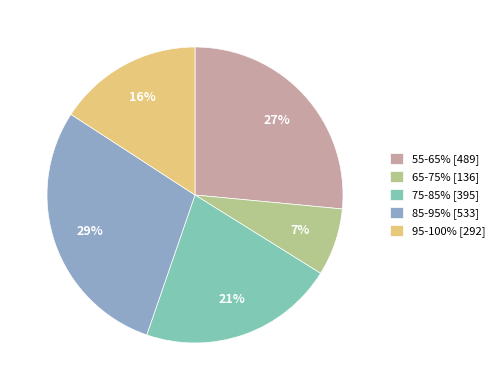

Which has a higher value, 85-95% [533] or 65-75% [136]?

85-95% [533]